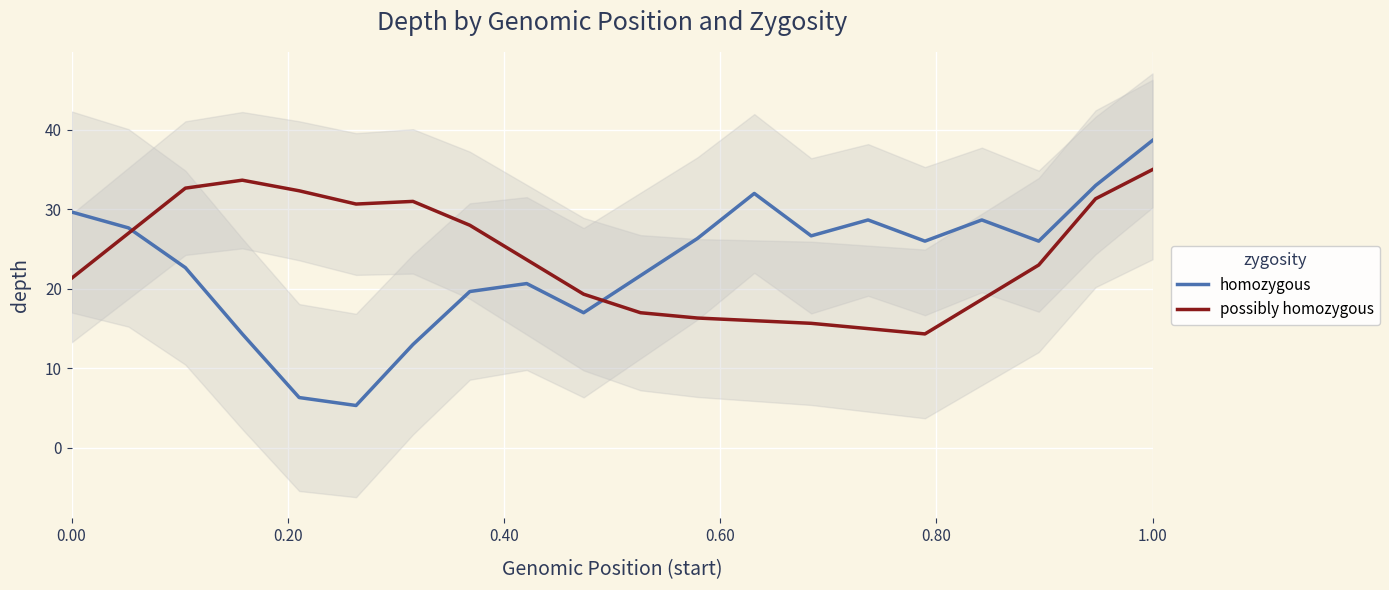

Which series ends up on top after the final intersection of homozygous and possibly homozygous?

homozygous